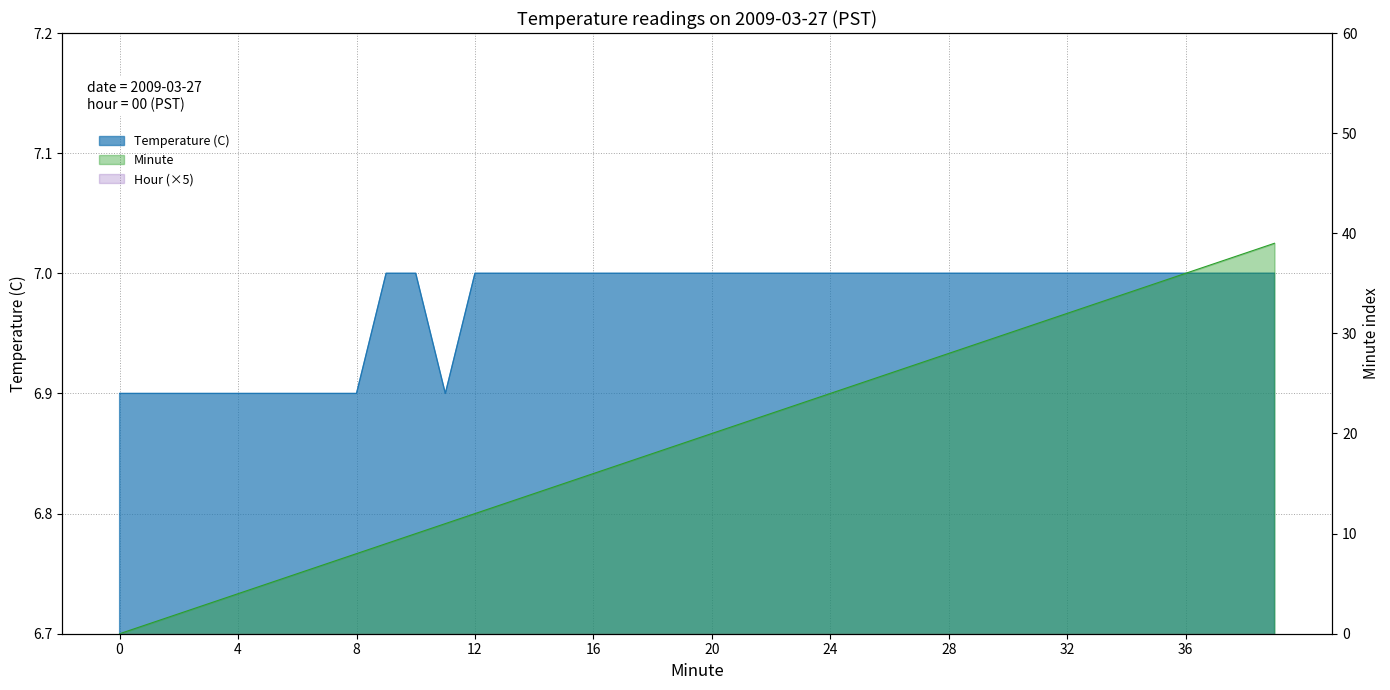

Reading left to right, what are all the values shown in this chart?

Temperature (C): 6.9	6.9	6.9	6.9	6.9	6.9	6.9	6.9	6.9	7.0	7.0	6.9	7.0	7.0	7.0	7.0	7.0	7.0	7.0	7.0	7.0	7.0	7.0	7.0	7.0	7.0	7.0	7.0	7.0	7.0	7.0	7.0	7.0	7.0	7.0	7.0	7.0	7.0	7.0	7.0
Minute: 0.0	1.0	2.0	3.0	4.0	5.0	6.0	7.0	8.0	9.0	10.0	11.0	12.0	13.0	14.0	15.0	16.0	17.0	18.0	19.0	20.0	21.0	22.0	23.0	24.0	25.0	26.0	27.0	28.0	29.0	30.0	31.0	32.0	33.0	34.0	35.0	36.0	37.0	38.0	39.0